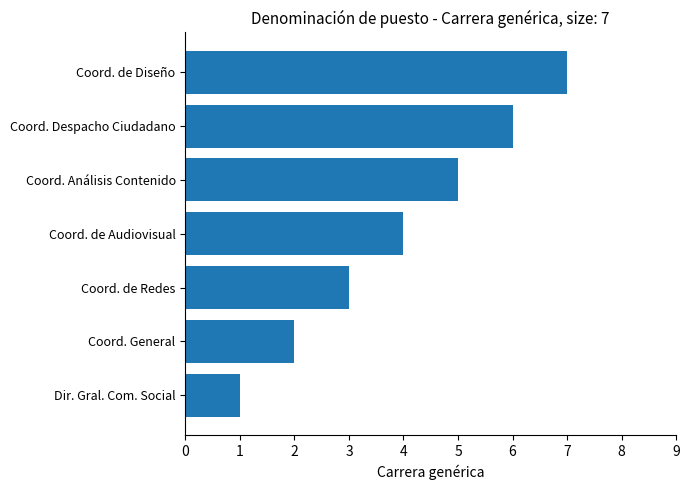

What is the approximate value at Coord. Análisis Contenido?

5